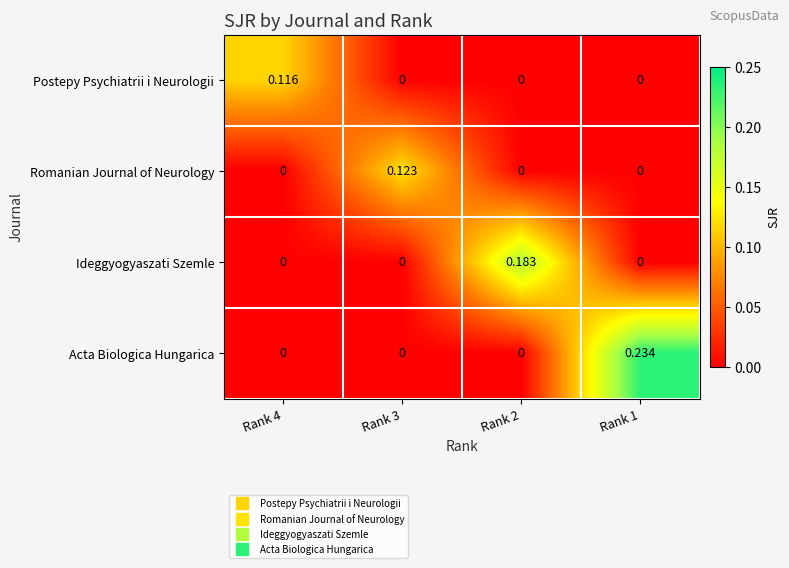

Which series has the largest range (max minus min)?

Acta Biologica Hungarica